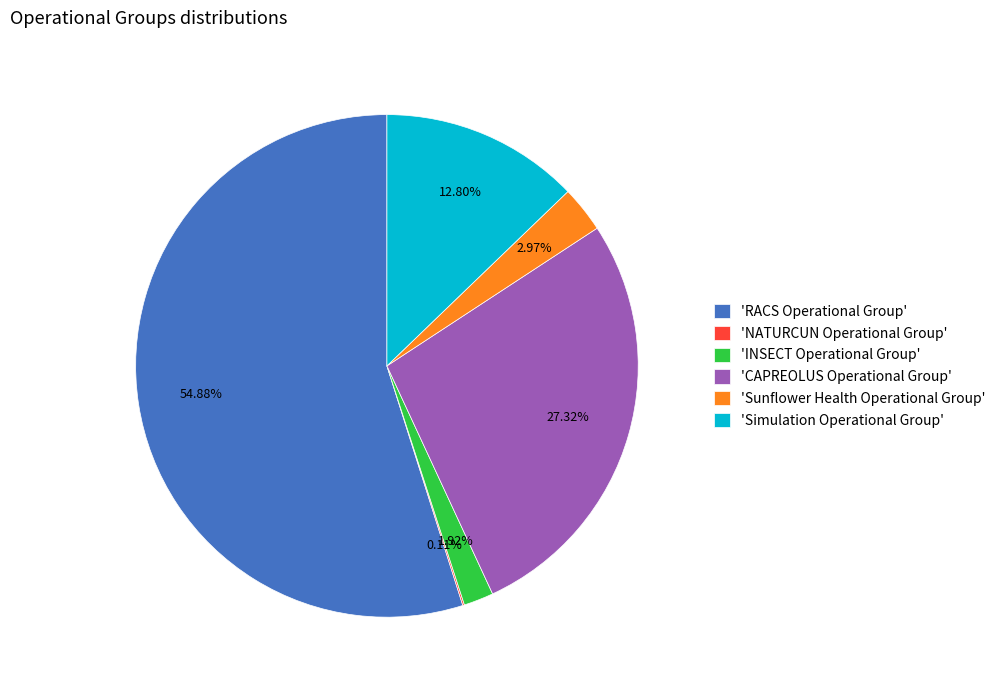

What is the largest slice in the pie chart?

'RACS Operational Group'